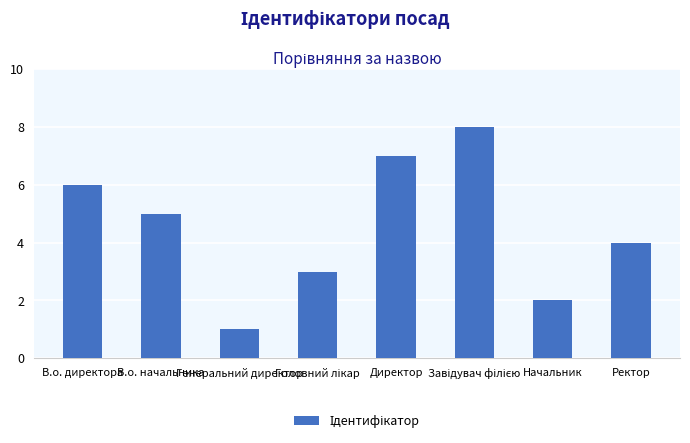

Which category has the lowest value across all series?

Генеральний директор